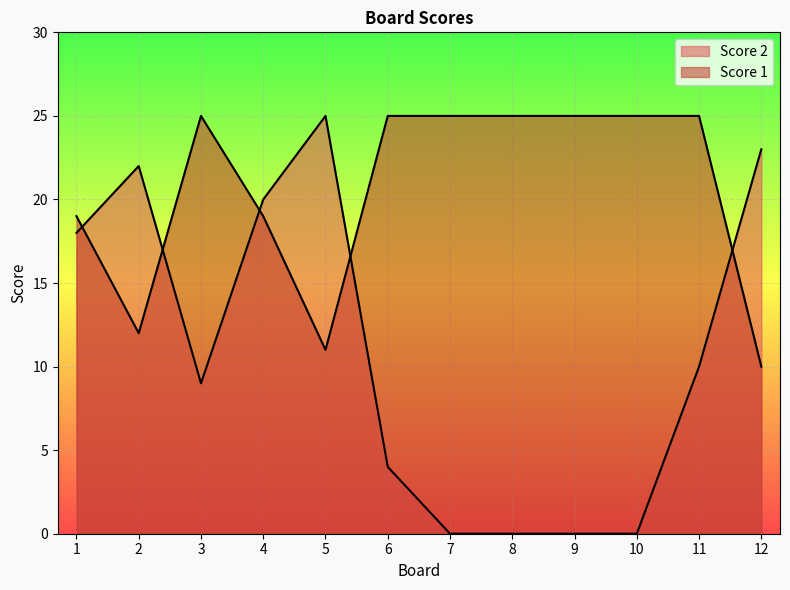

What is the value of the Score 1 point at the 4th from the left?

19